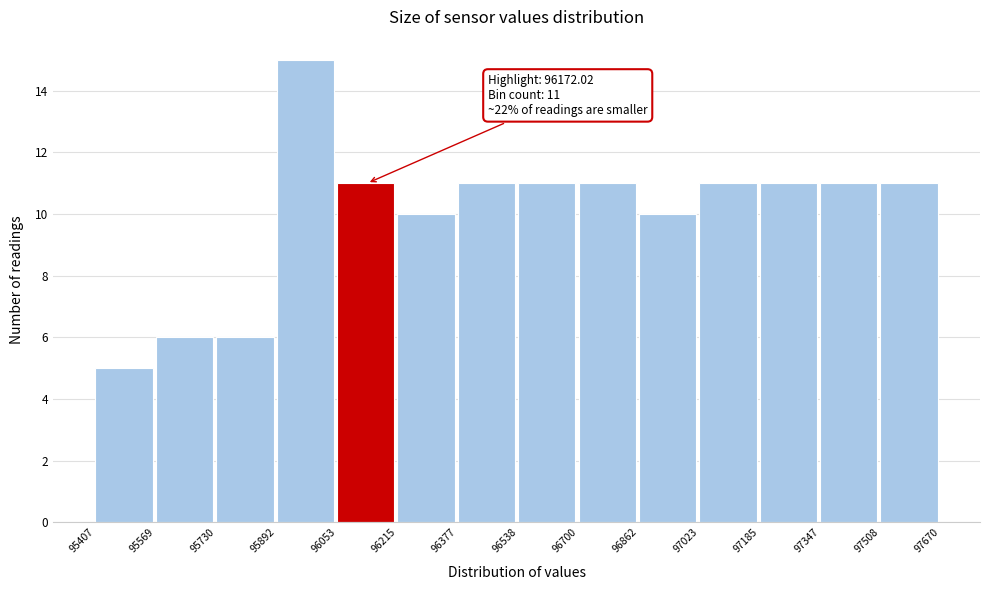

Which range on the x-axis has the tallest bar?

95892 to 96053